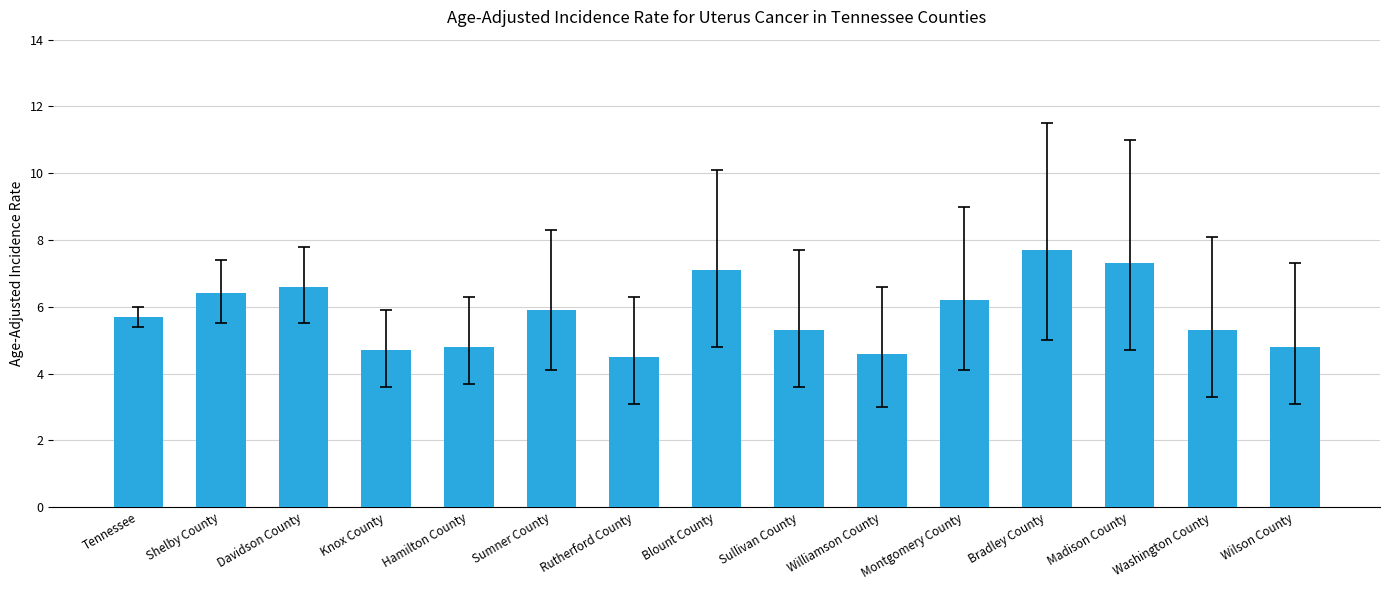

What is the ratio of the value at Madison County to the value at Hamilton County?

1.5